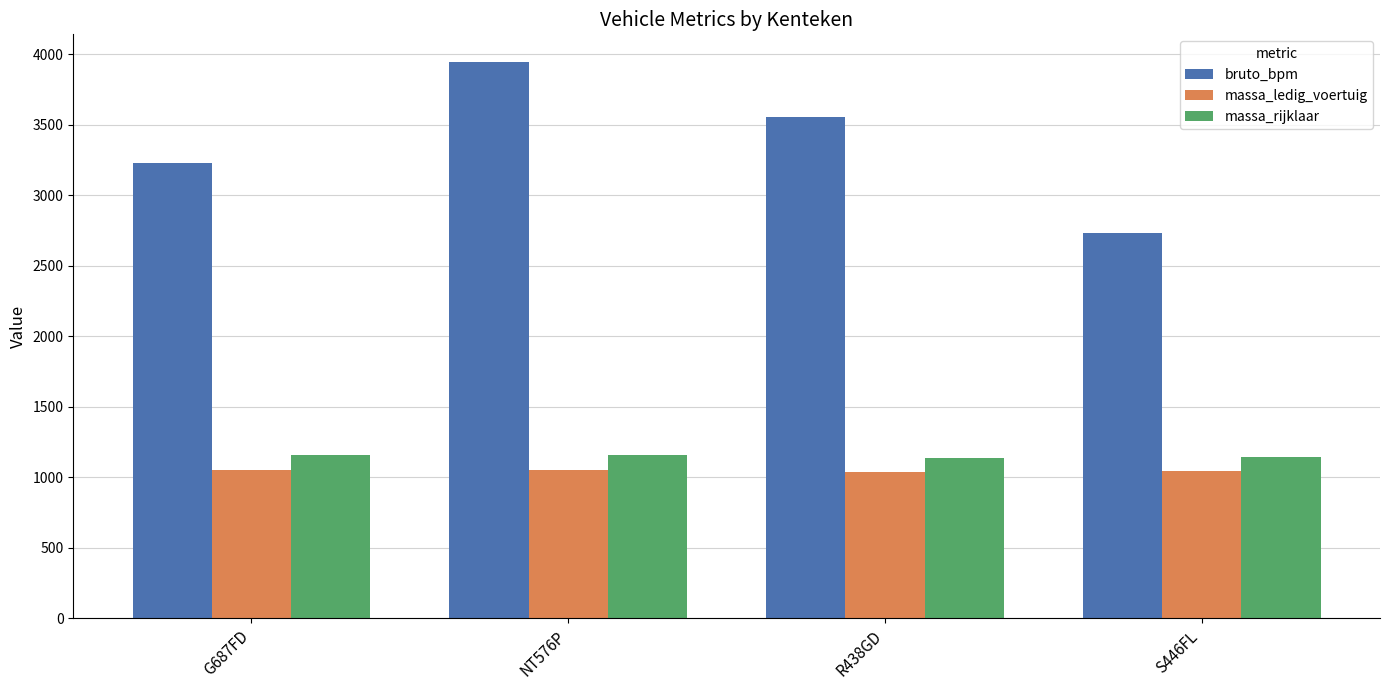

What is the difference between the maximum and minimum values in the massa_ledig_voertuig series?

15